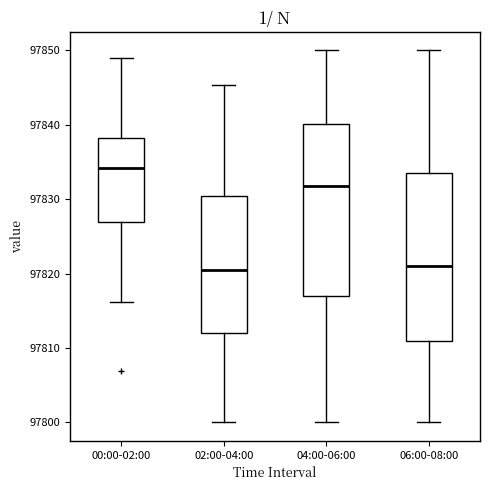

Reading left to right, read every box against the y-axis: the position of its median line, the range the box covers, and the ends of its whiskers. The values are not printed on the chart, so give them approximately, as read against the axis.

00:00-02:00: median 97834, box 97827 to 97838, whiskers 97816 to 97849
02:00-04:00: median 97820, box 97812 to 97830, whiskers 97800 to 97845
04:00-06:00: median 97832, box 97817 to 97840, whiskers 97800 to 97850
06:00-08:00: median 97821, box 97811 to 97833, whiskers 97800 to 97850